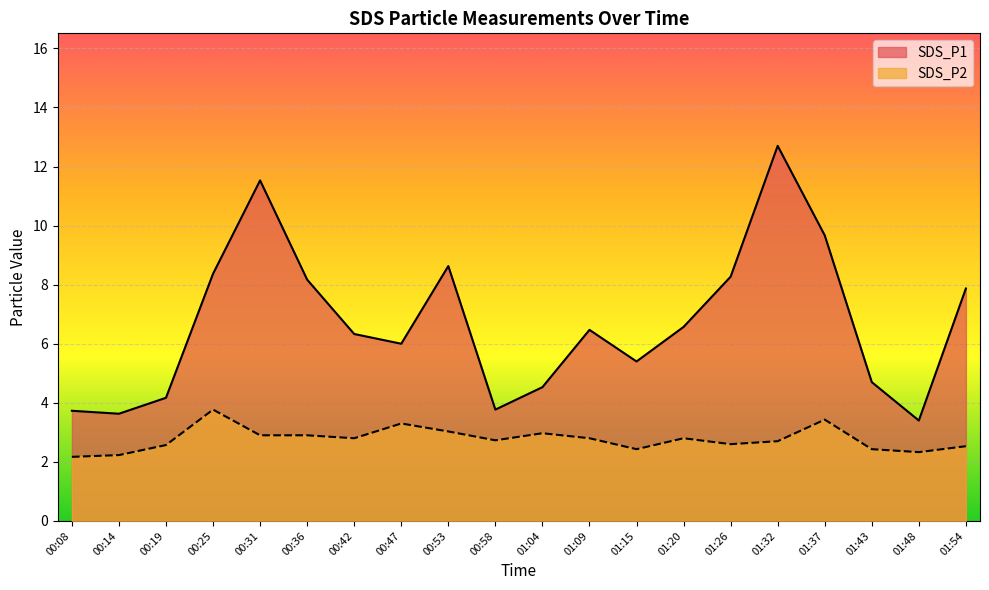

What is the sum of all SDS_P1 values?

133.9